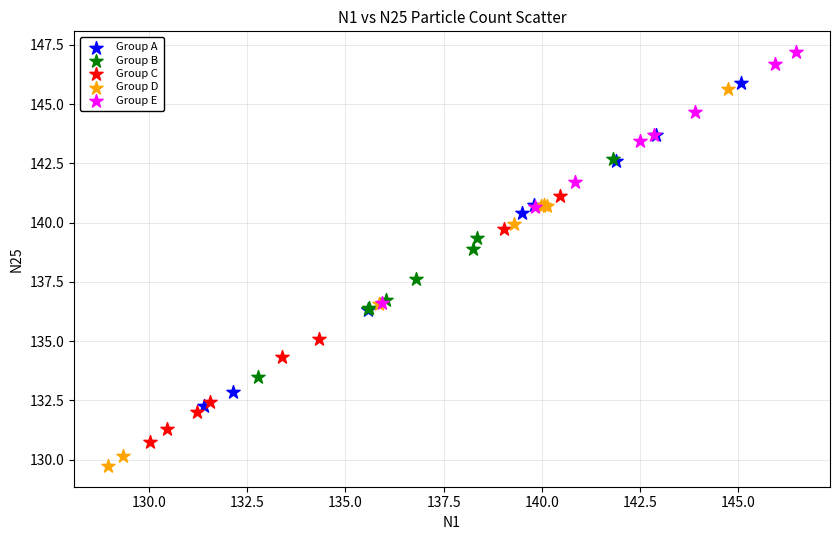

Which series has the largest Y range (max minus min)?

Group D